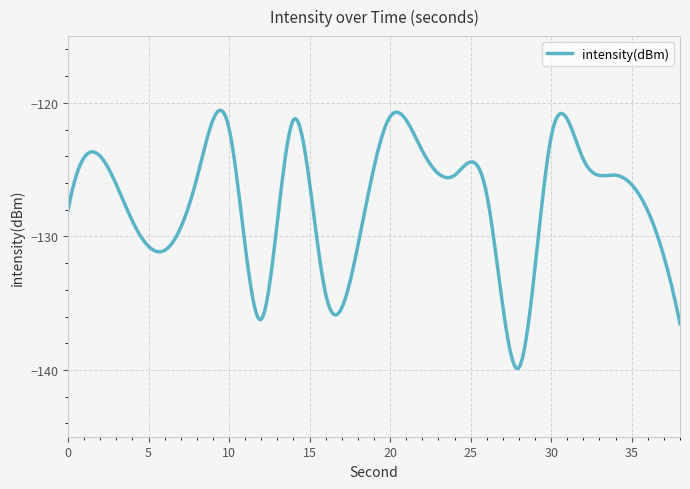

Does the chart have visible grid lines?

Yes